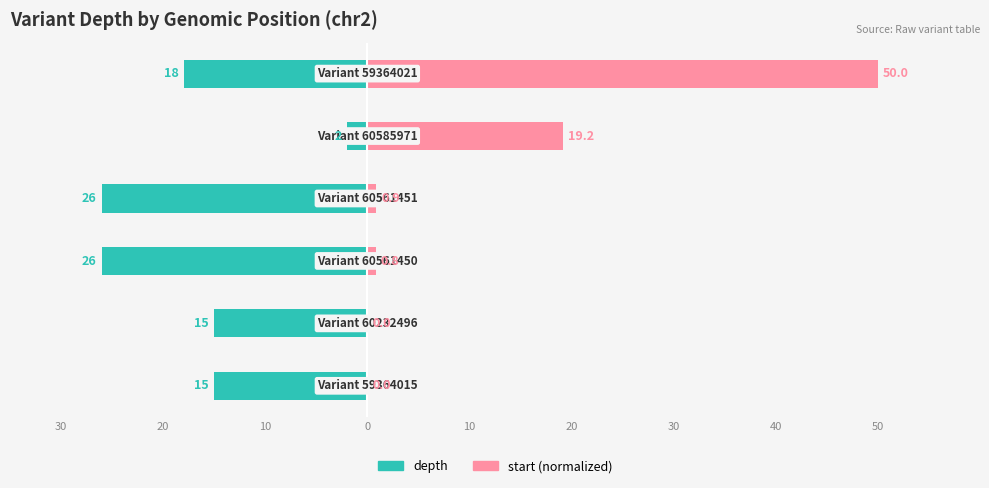

Reading right to left, what are all the values shown in this chart?

depth: -18.0	-2.0	-26.0	-26.0	-15.0	-15.0
start (normalized): 50.0	19.2	0.9	0.8	0.0	0.0